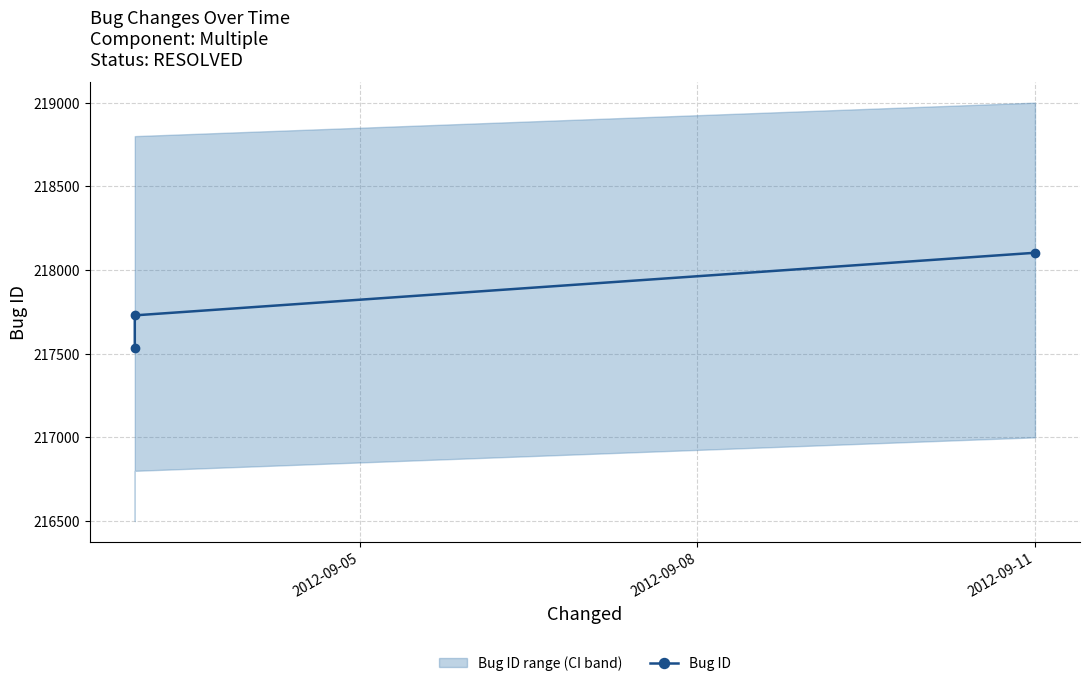

What is the value of the 1st point from the left?

217536